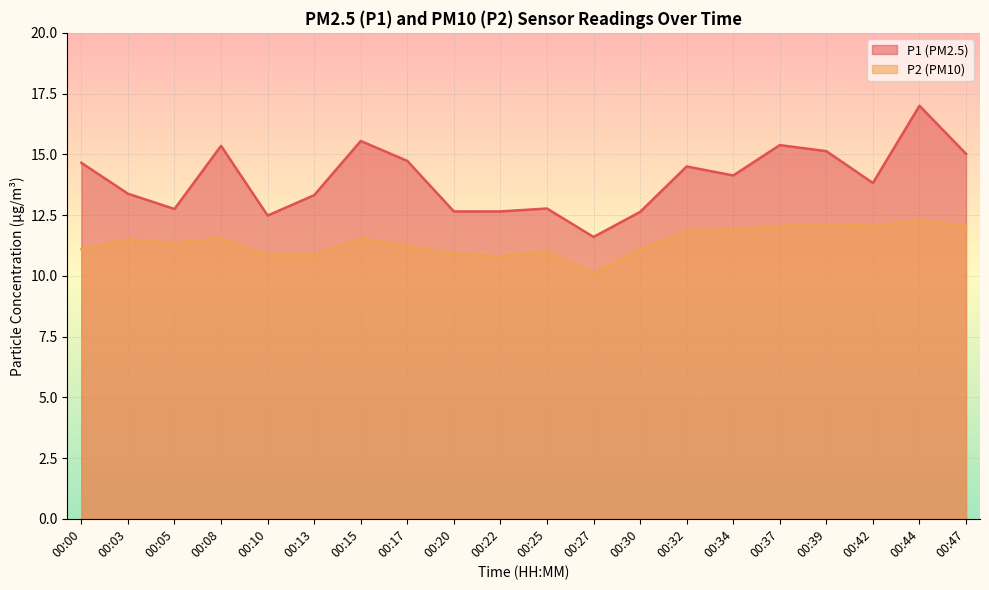

In P2, how many points are higher than both neighbors (excluding endpoints)?

6